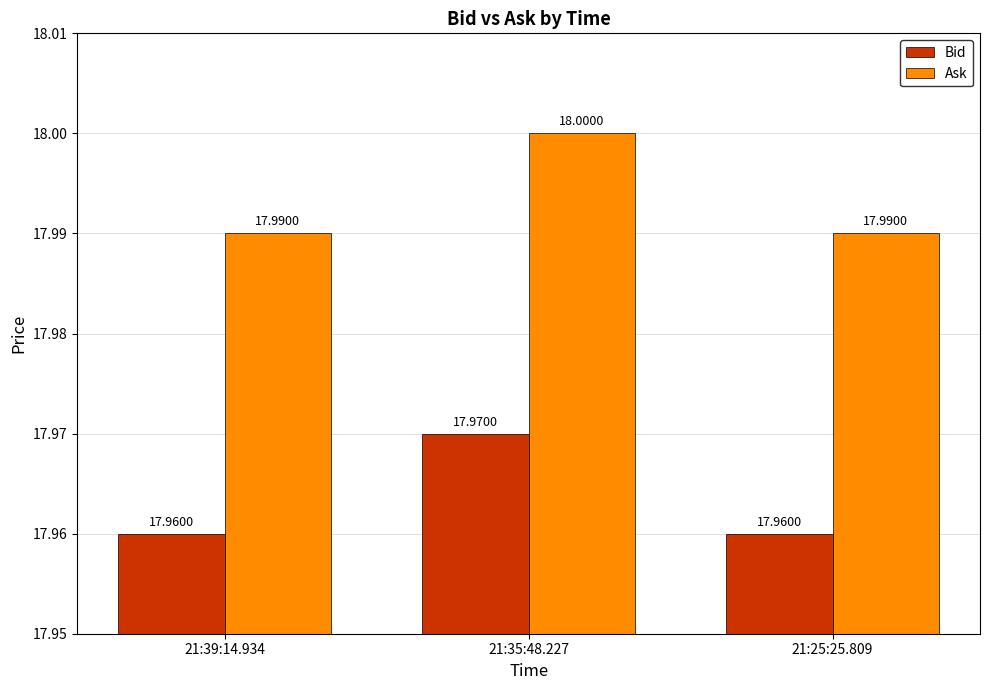

What is the total value across all series at 21:39:14.934?

36.0